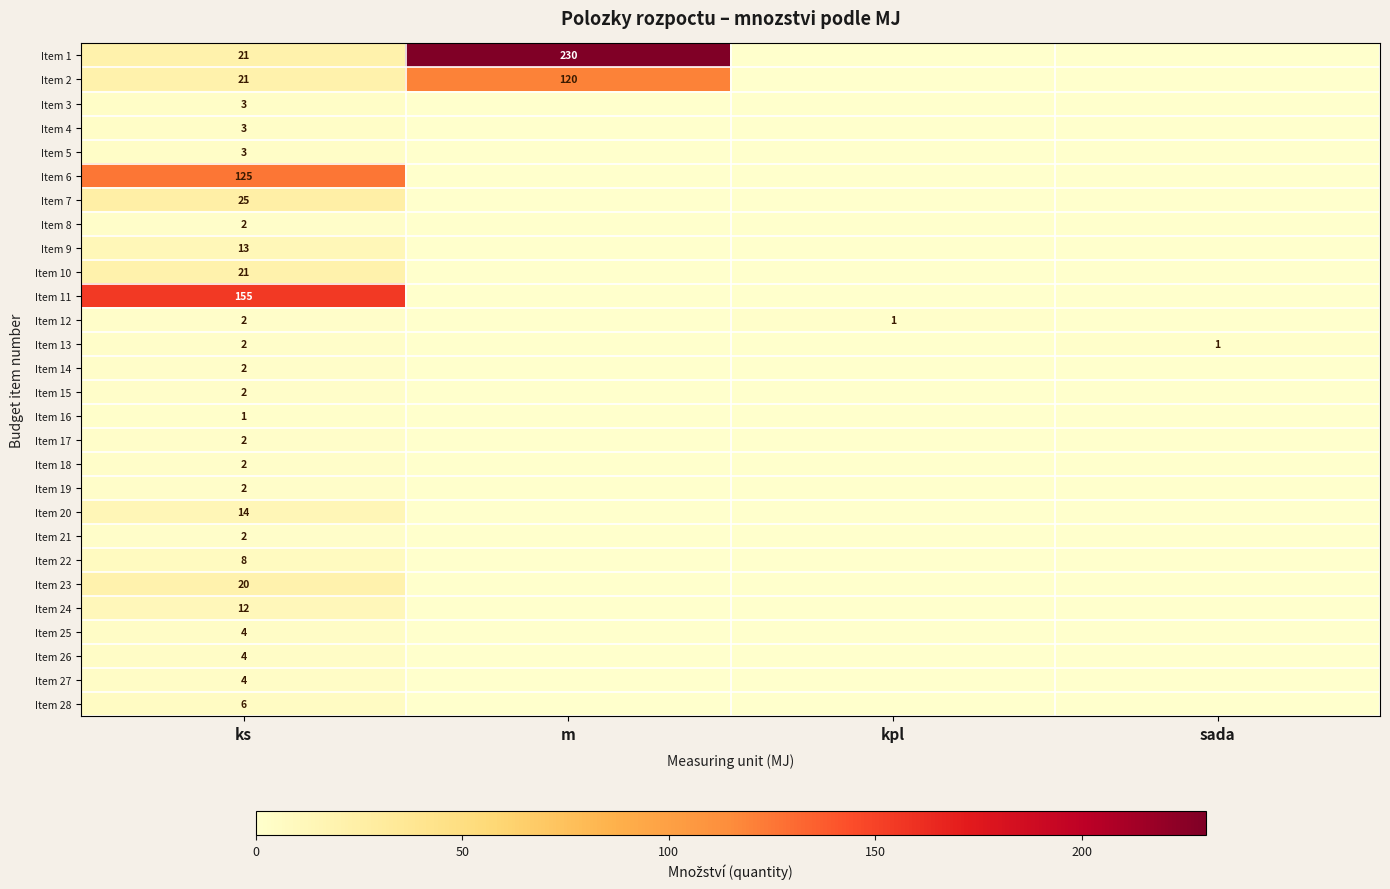

Is the value of Item 11 at sada greater than the value of Item 13 at sada?

No